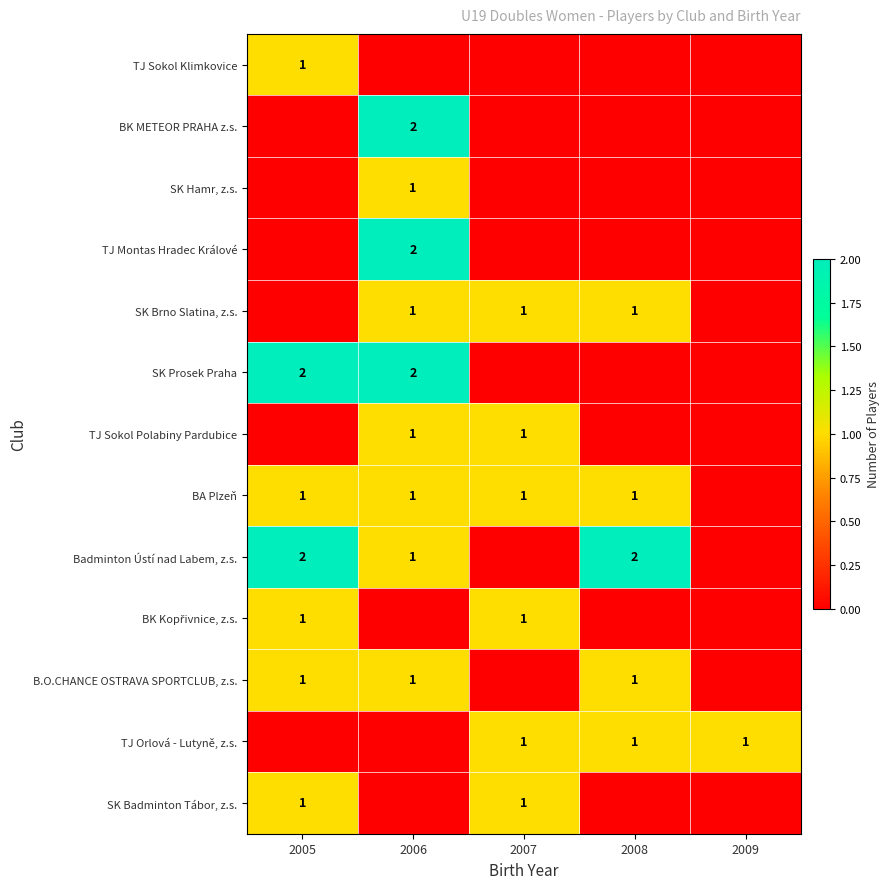

The TJ Orlová - Lutyně, z.s. series shows 1 at 2009. True or false?

True